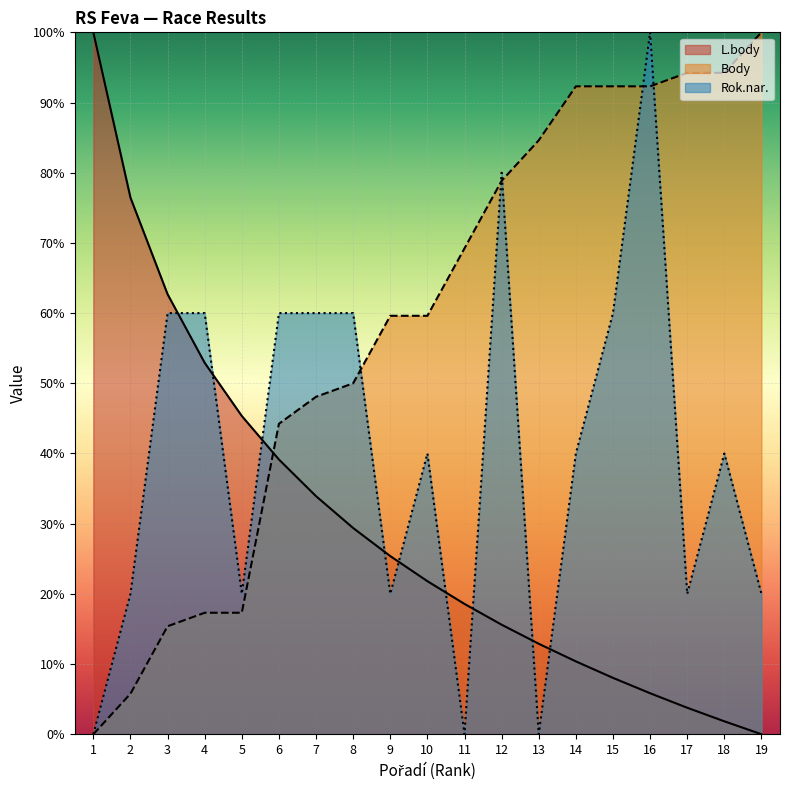

Rank the categories by Rok.nar. value from lowest to highest.

1, 11, 13, 2, 5, 9, 17, 19, 10, 14, 18, 3, 4, 6, 7, 8, 15, 12, 16